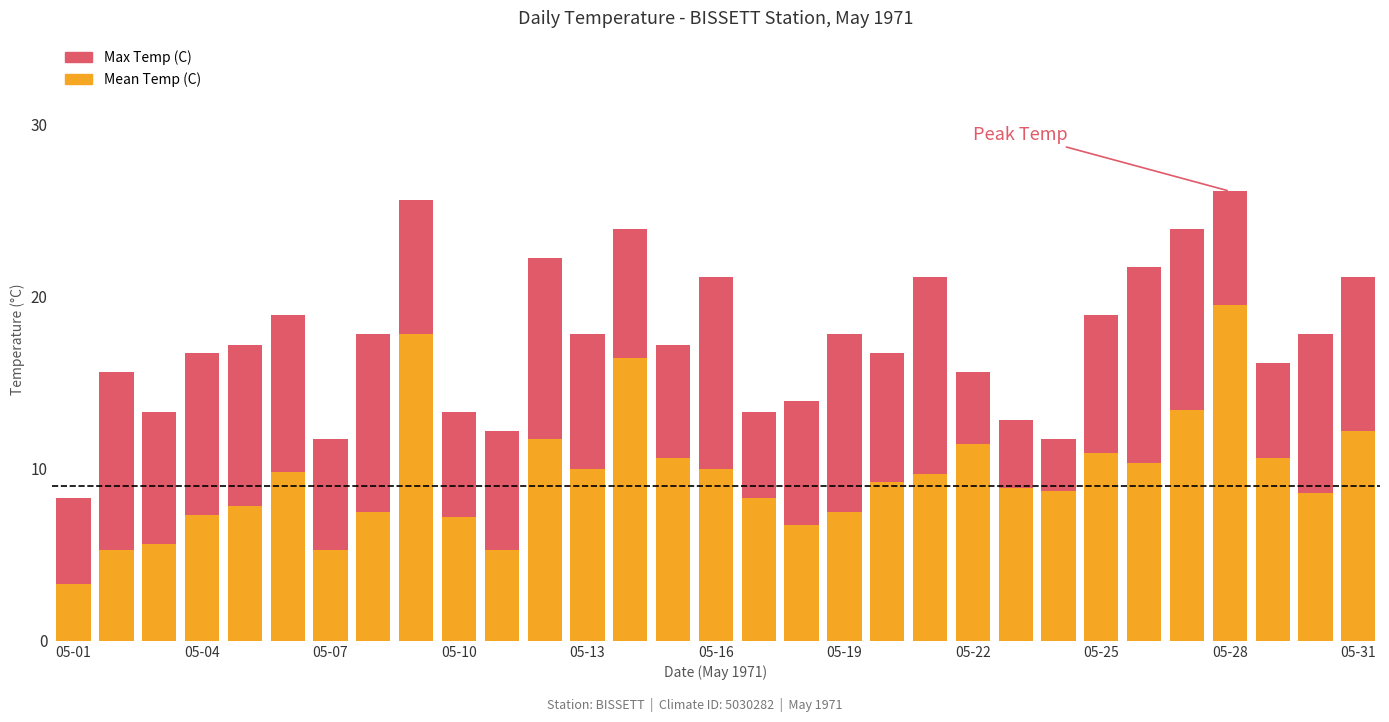

What is the average value of the Mean Temp (C) series?

9.6